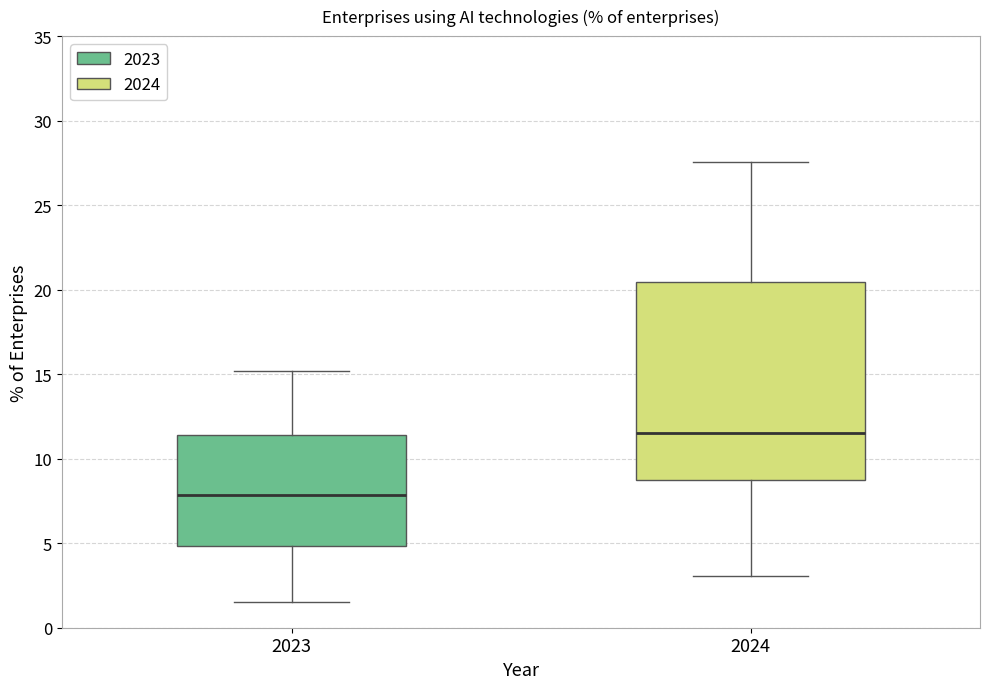

Reading left to right, transcribe this box plot: for each box, give where its median line is, the range the box spans, and where its two whiskers end, as read against the y-axis. The values are not printed on the chart, so give them approximately, as read against the axis.

2023: median 8.0, box 5.0 to 11.5, whiskers 1.5 to 15.0
2024: median 11.5, box 8.5 to 20.5, whiskers 3.0 to 27.5